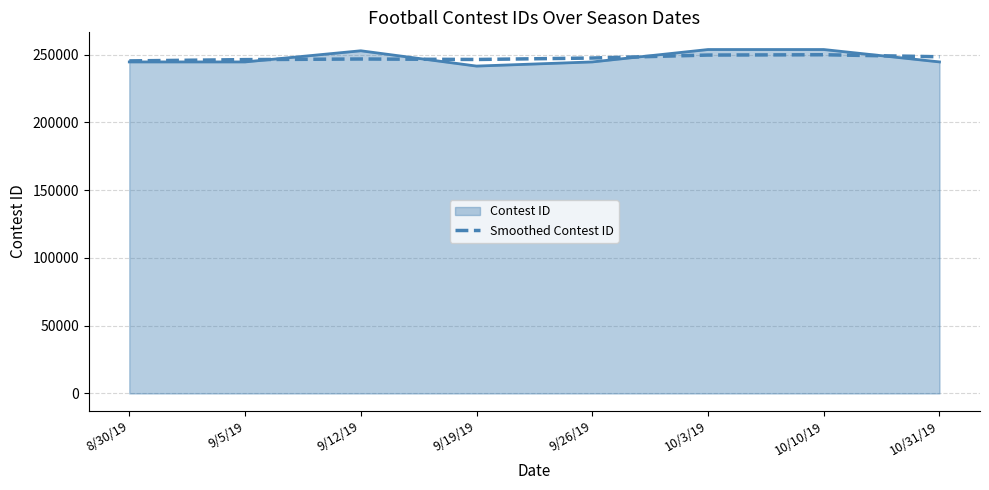

How many series are shown in this chart?

2